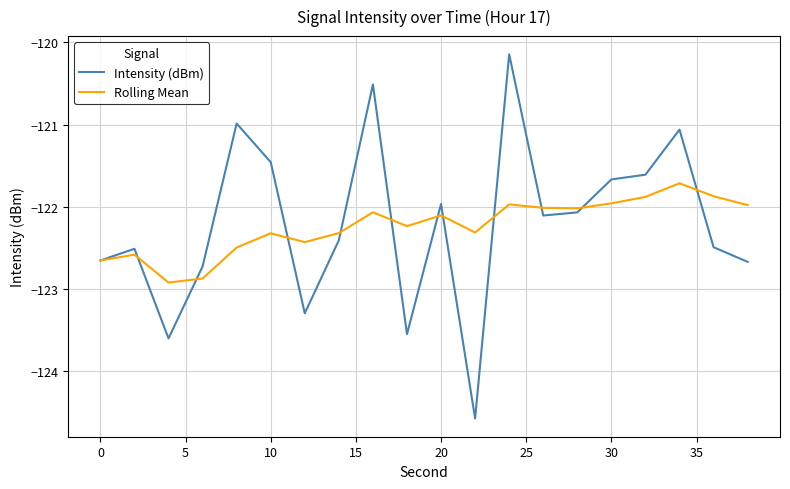

Which series has the widest spread of values?

Intensity (dBm)